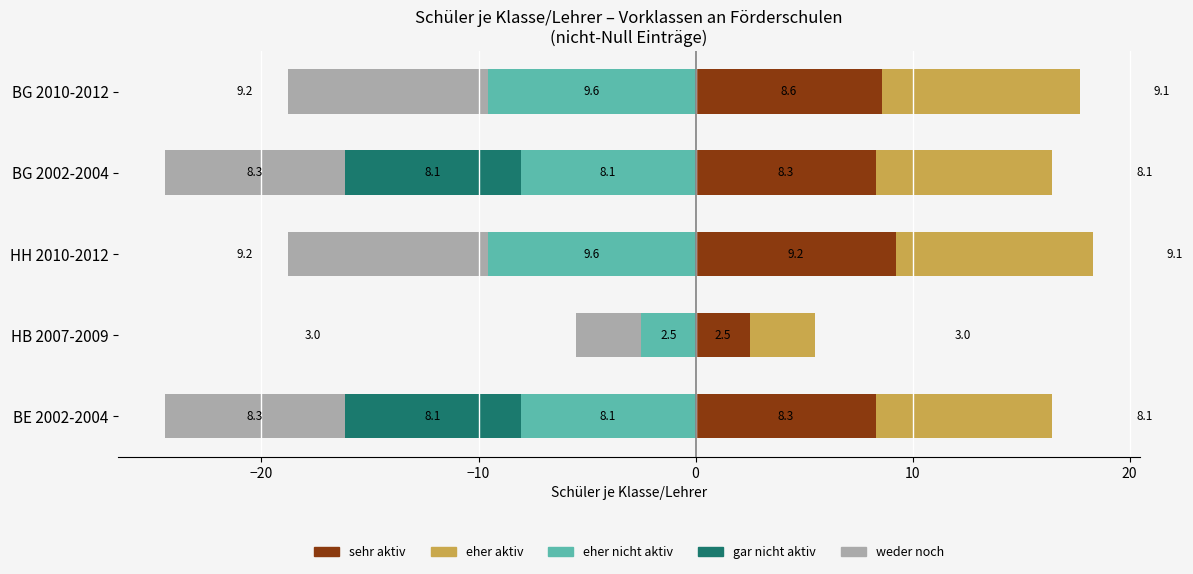

What is the difference between the eher aktiv values at BG 2002-2004 and BG 2010-2012?

1.0